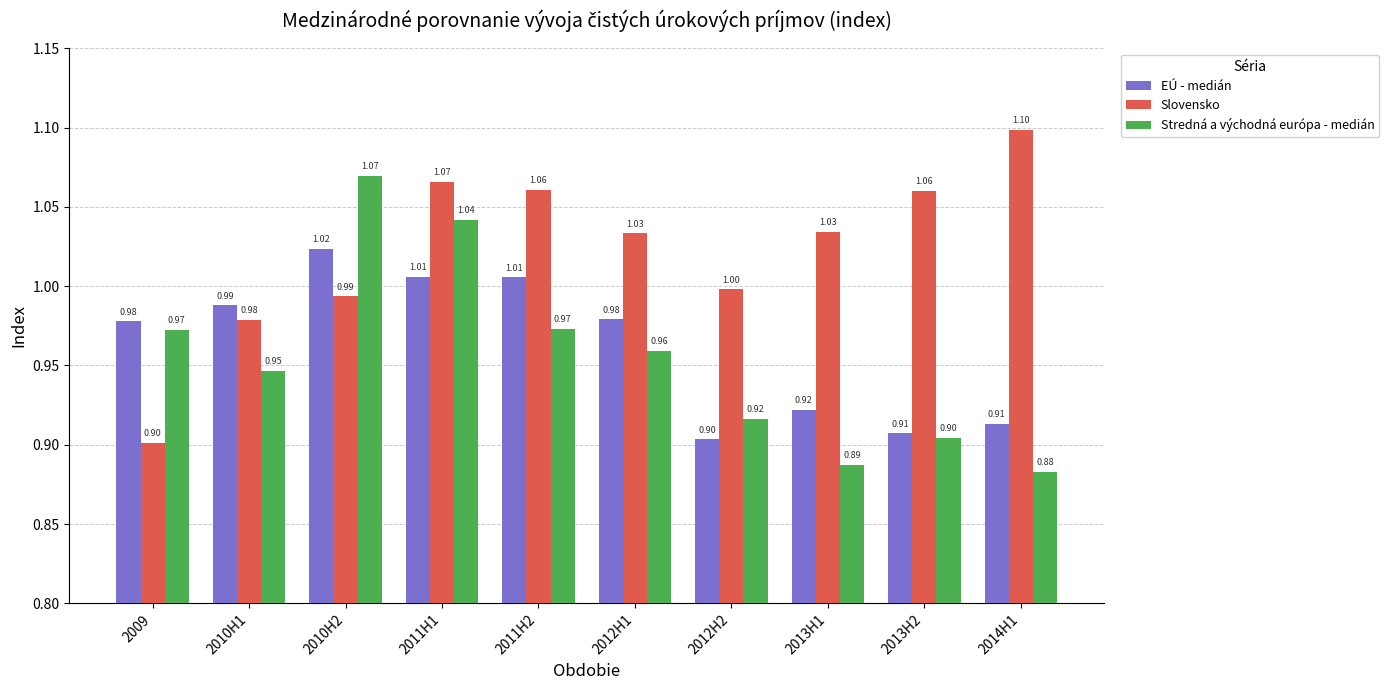

What is the lowest value of the EÚ - medián series?

0.9